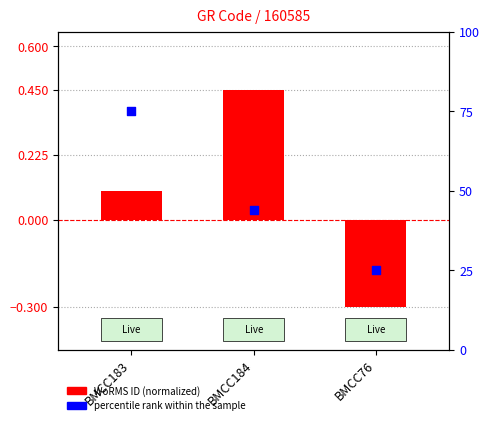

Which series reaches the minimum Y coordinate?

WoRMS ID (normalized)